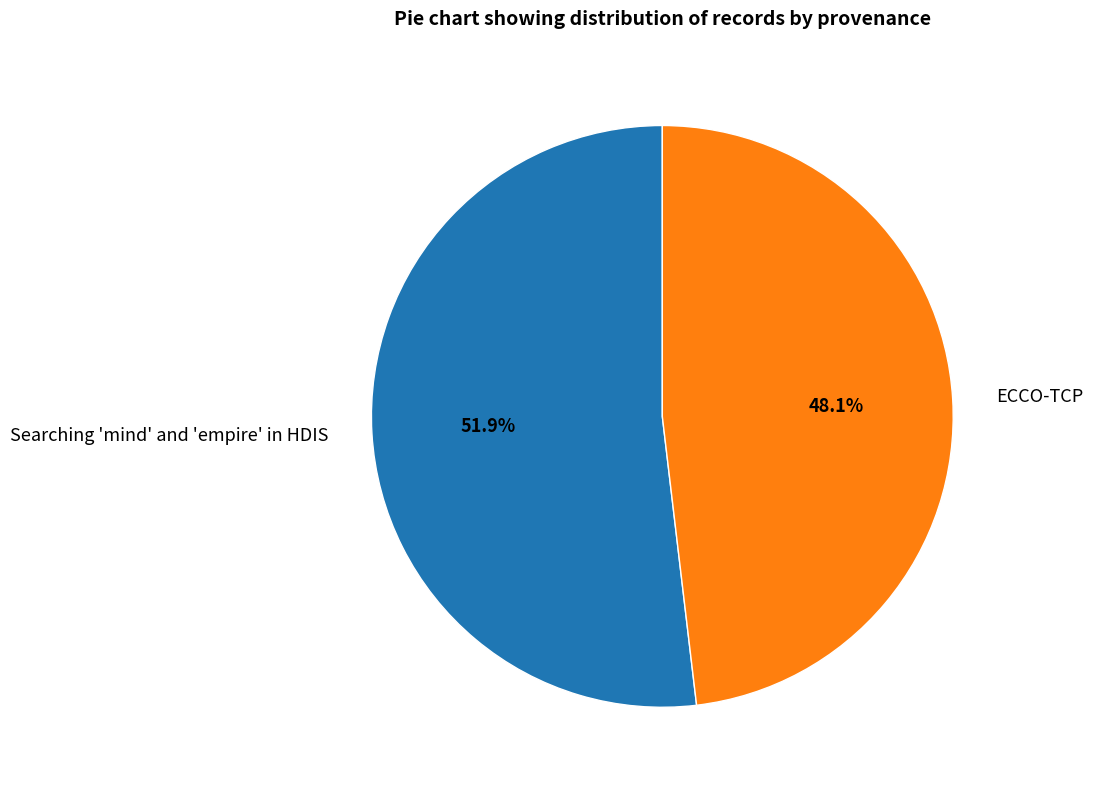

To the nearest percent, what portion does Searching 'mind' and 'empire' in HDIS represent?

52%